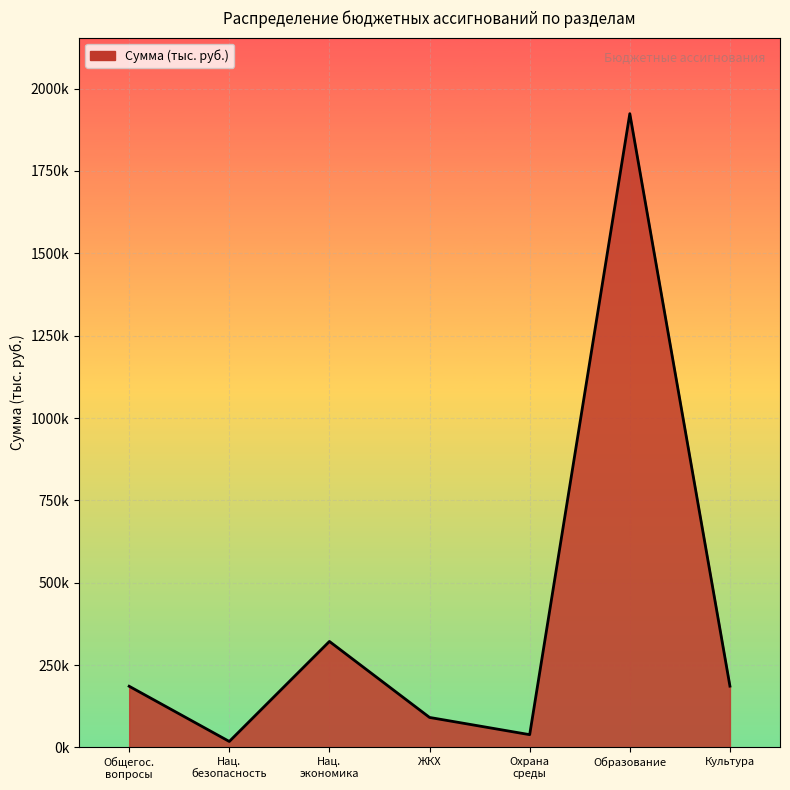

Does the chart display data point markers on the line(s)?

No